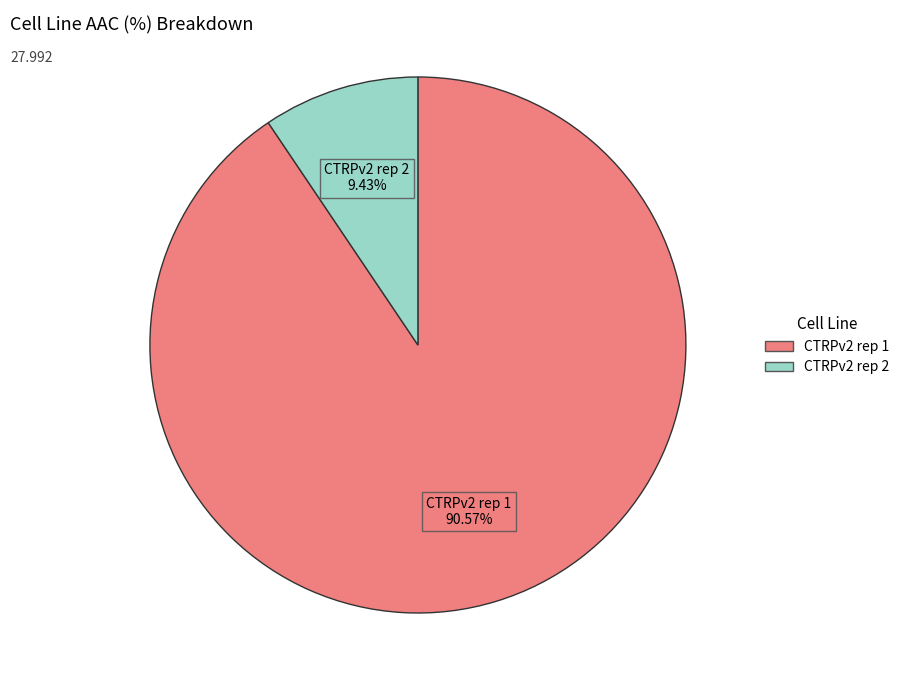

What is the largest slice in the pie chart?

CTRPv2 rep 1